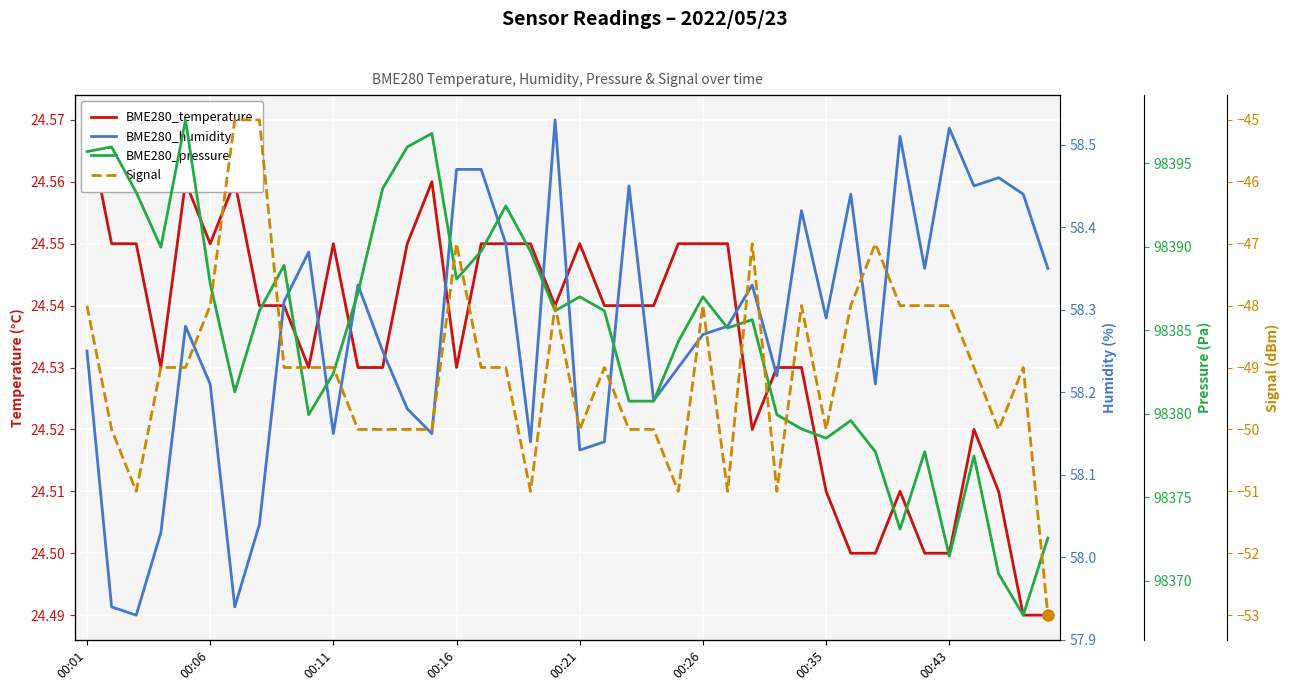

Is it true that Signal equals -20.3 at 00:01?

False